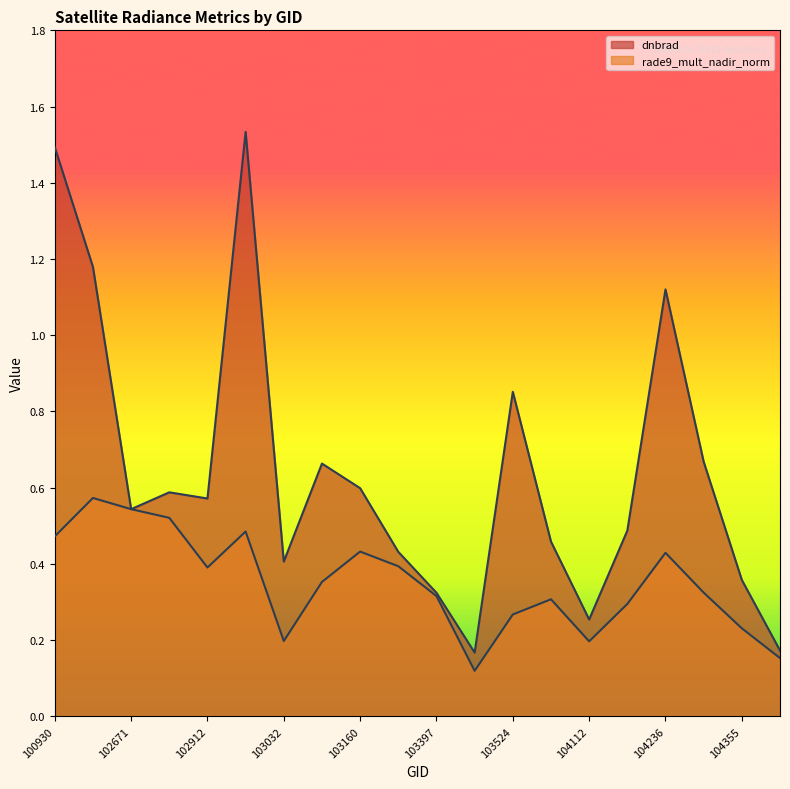

Reading left to right, transcribe all the data shown in this chart.

dnbrad: 100930=1.5	102421=1.2	102671=0.5	102792=0.6	102912=0.6	102920=1.5	103032=0.4	103040=0.7	103160=0.6	103279=0.4	103397=0.3	103515=0.2	103524=0.9	103761=0.5	104112=0.3	104229=0.5	104236=1.1	104346=0.7	104355=0.4	104472=0.2
rade9_mult_nadir_norm: 100930=0.5	102421=0.6	102671=0.5	102792=0.5	102912=0.4	102920=0.5	103032=0.2	103040=0.4	103160=0.4	103279=0.4	103397=0.3	103515=0.1	103524=0.3	103761=0.3	104112=0.2	104229=0.3	104236=0.4	104346=0.3	104355=0.2	104472=0.2